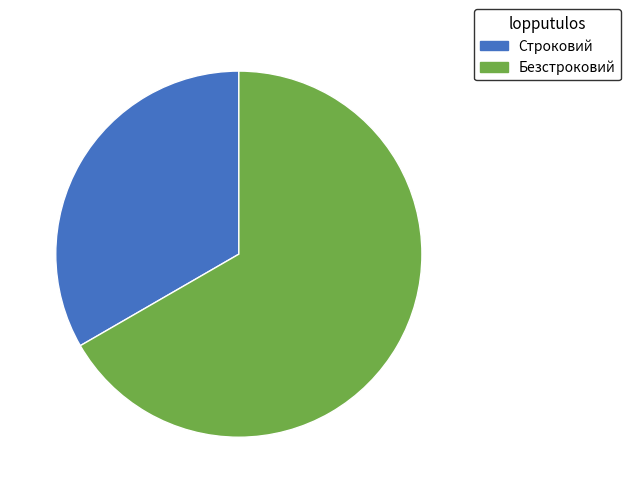

Combined, do Строковий and Безстроковий account for over 50%?

Yes